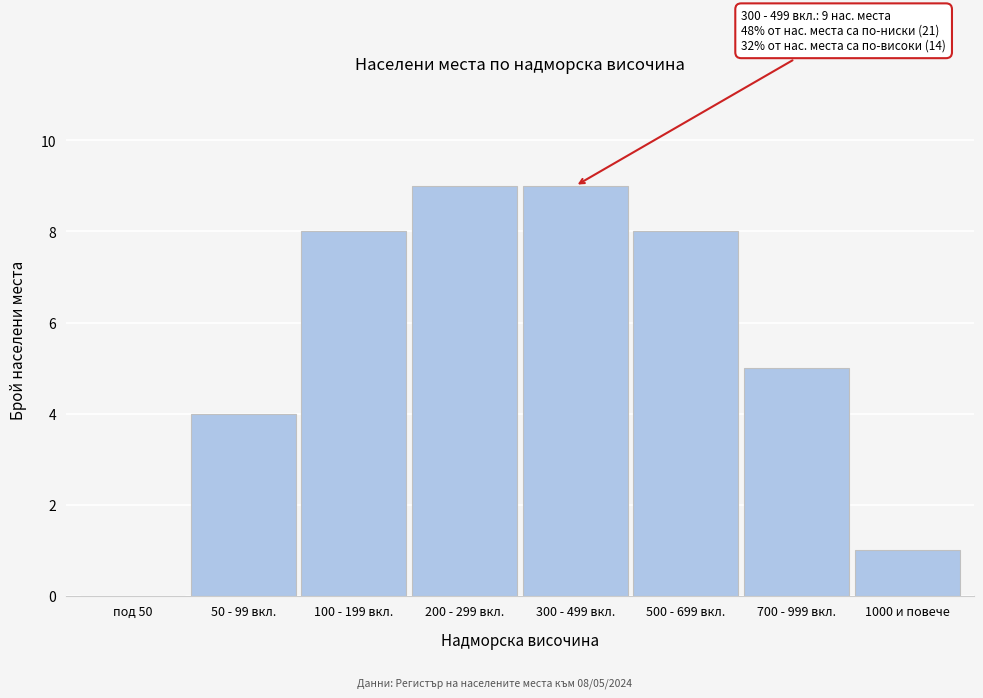

Reading left to right, transcribe all the data shown in this chart.

под 50=0	50 - 99 вкл.=4	100 - 199 вкл.=8	200 - 299 вкл.=9	300 - 499 вкл.=9	500 - 699 вкл.=8	700 - 999 вкл.=5	1000 и повече=1